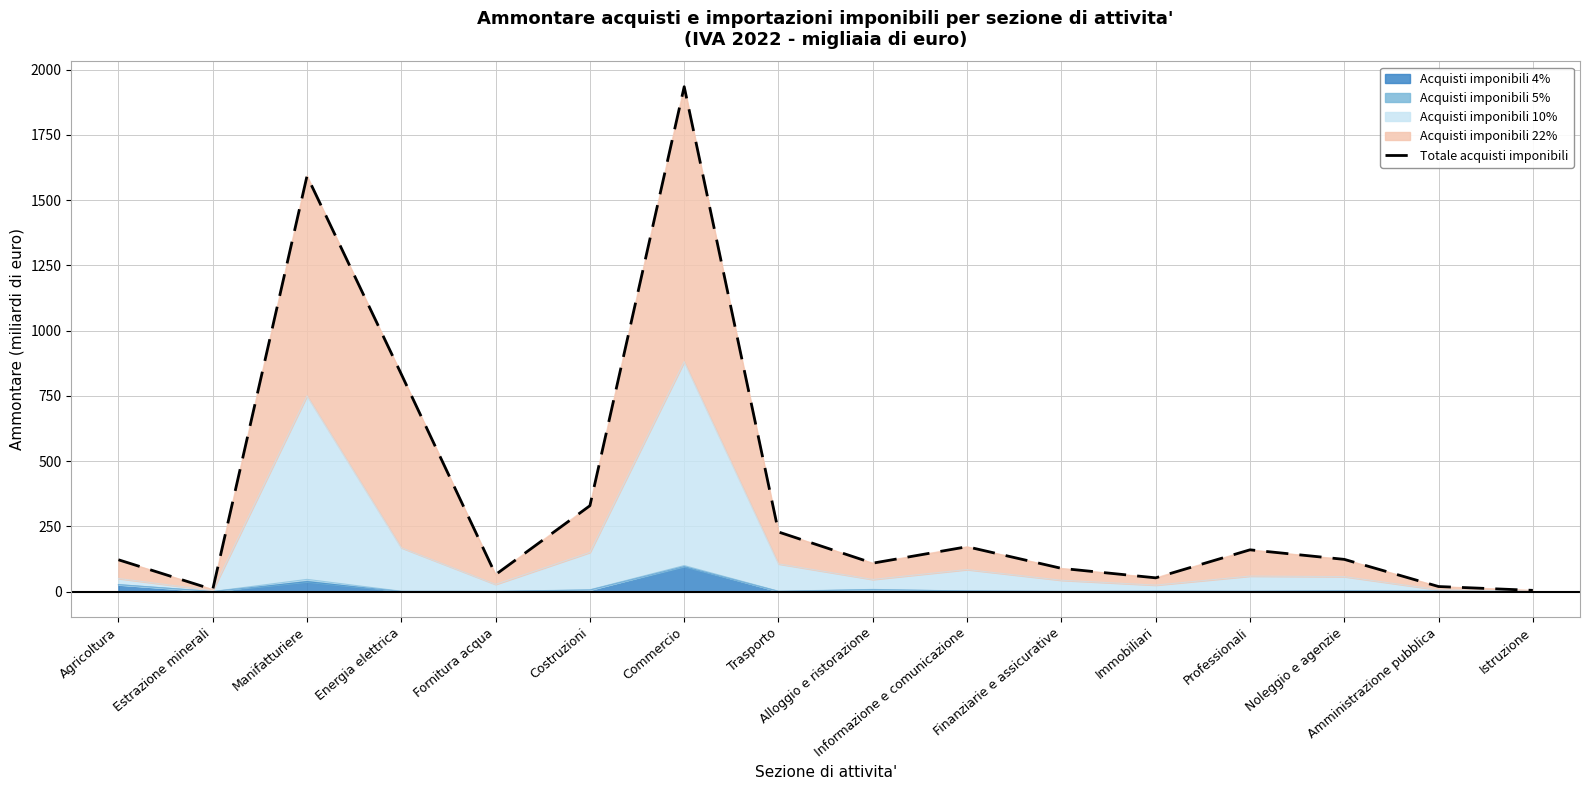

What is the minimum value shown in the chart?

4.4